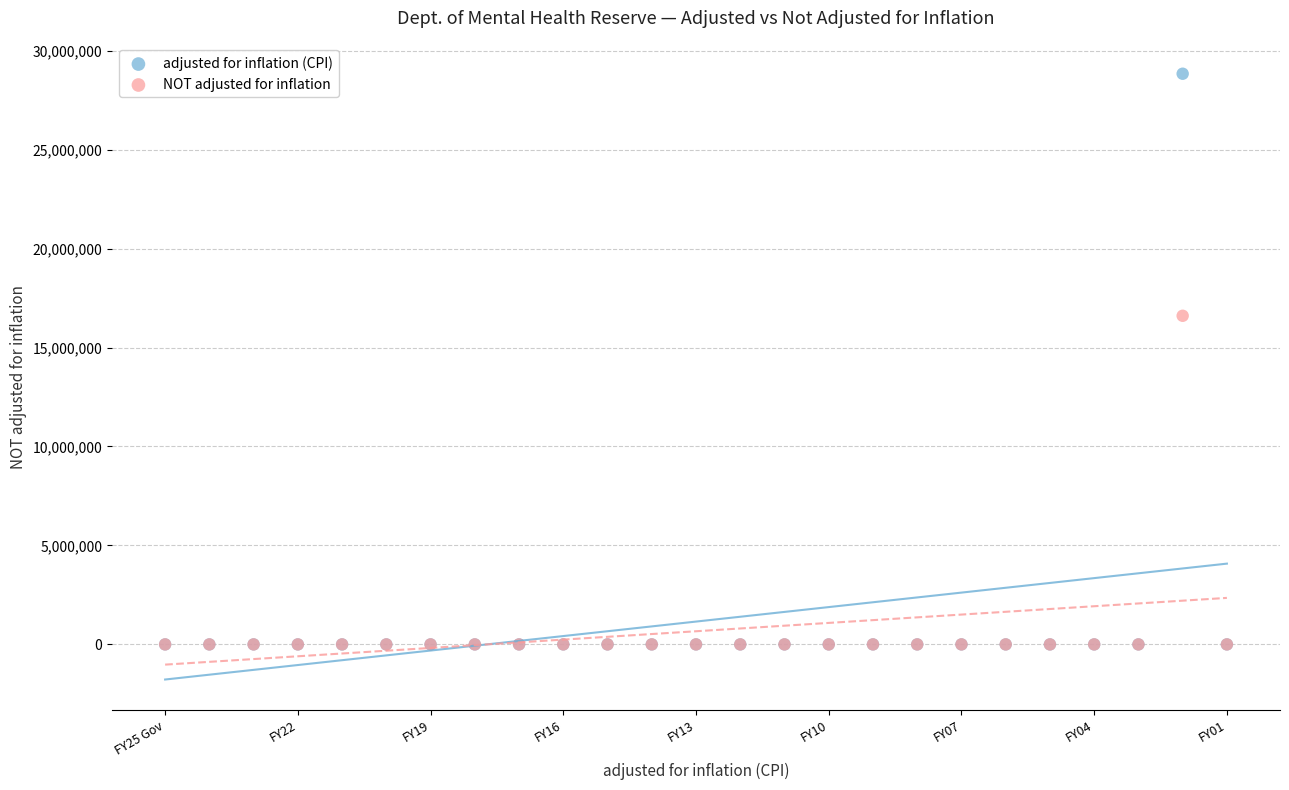

Which series has the largest Y range (max minus min)?

adjusted for inflation (CPI)